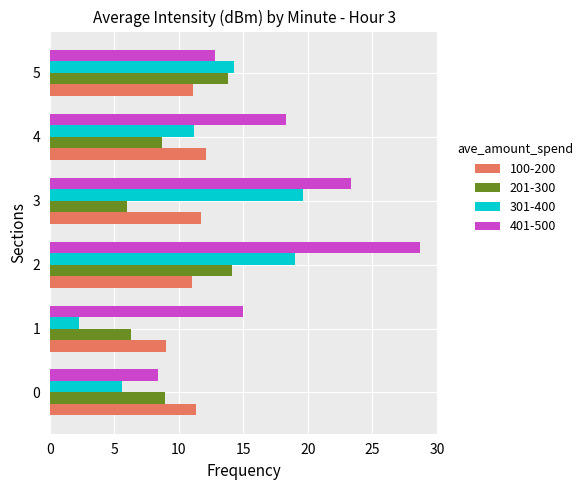

At 3, list the series in order from largest to smallest.

401-500, 301-400, 100-200, 201-300